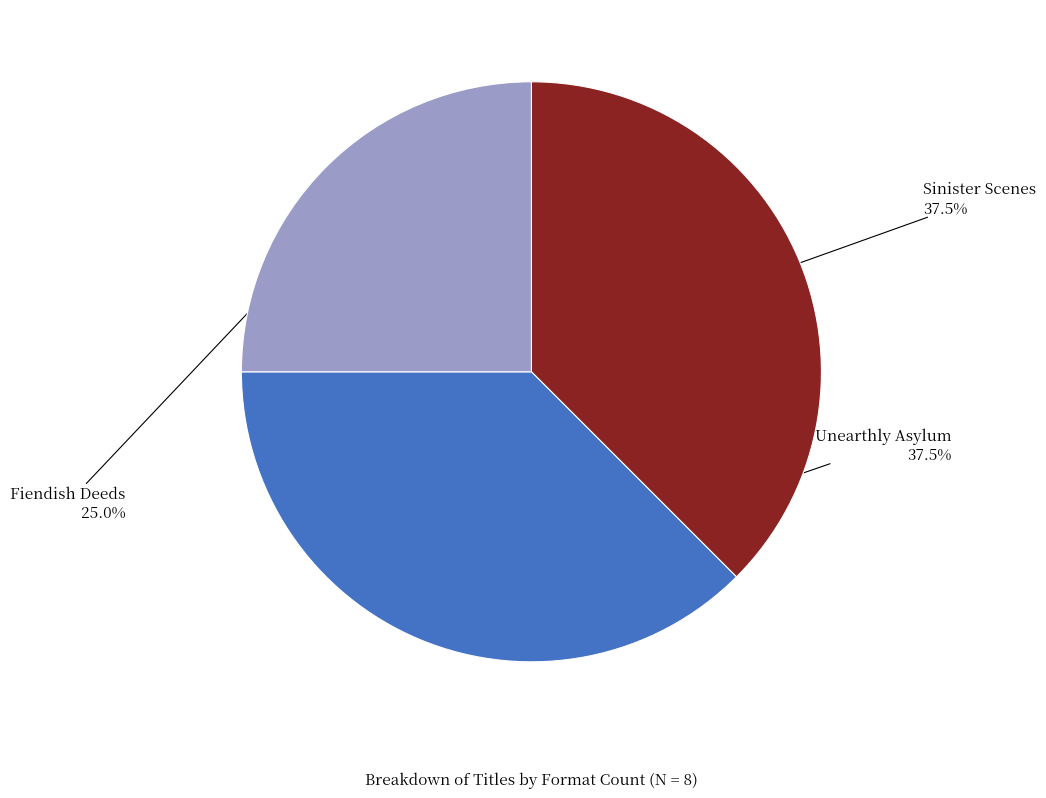

Is there a majority slice in this chart?

No